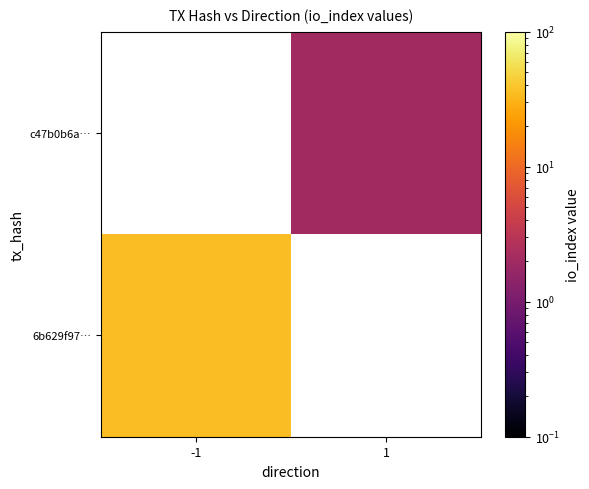

Rank the series at 1 from highest to lowest value.

6b629f97…, c47b0b6a…